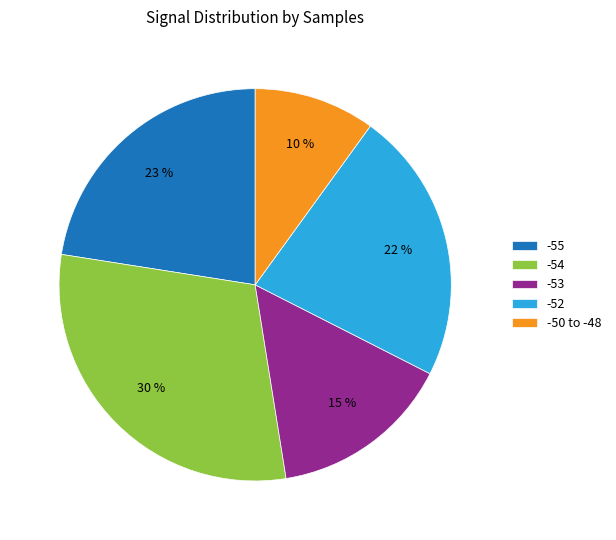

To the nearest percent, what is the average slice percentage?

20%